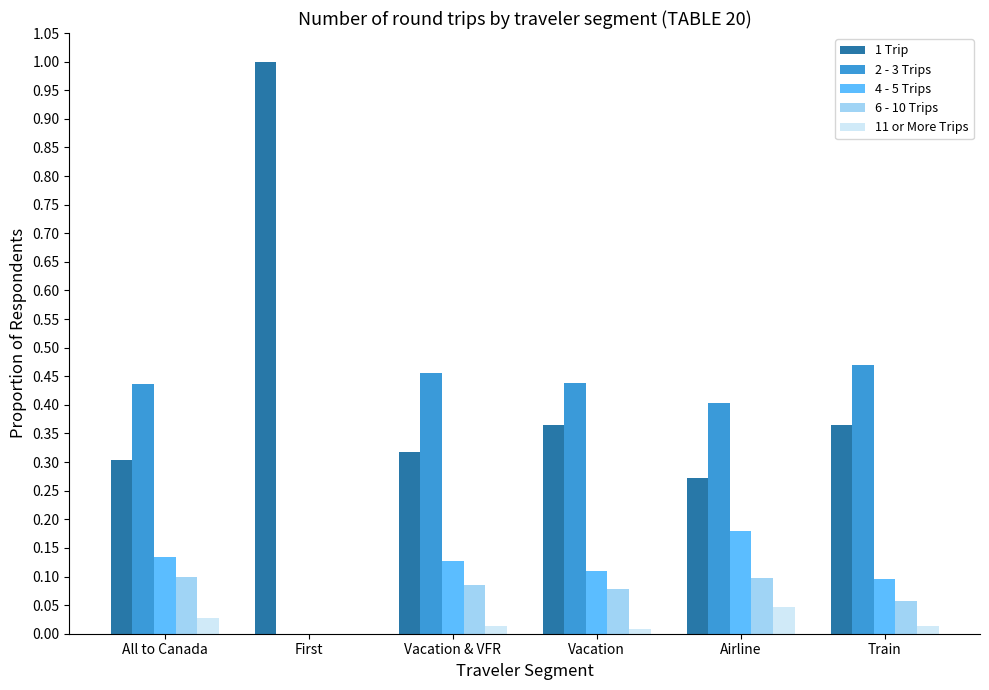

What is the total value across all series at All to Canada?

1.0